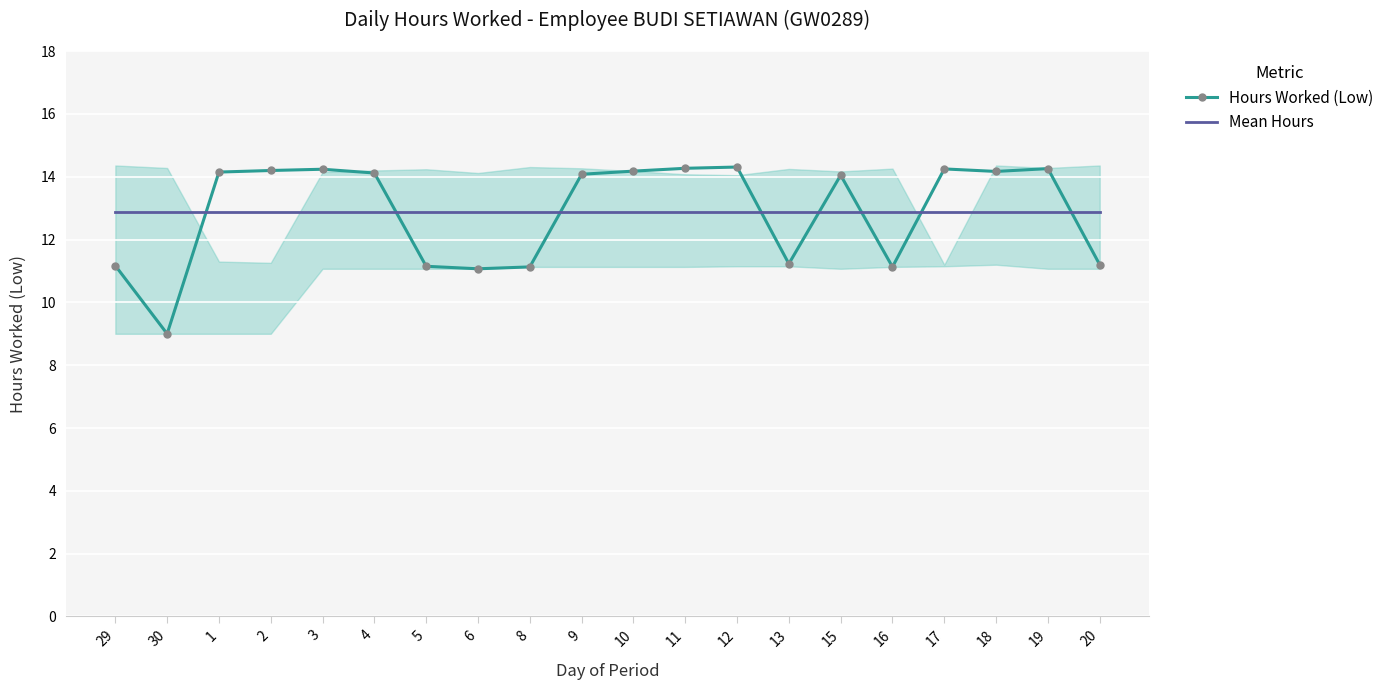

Where is the first local maximum for Hours Worked (Low)?

3